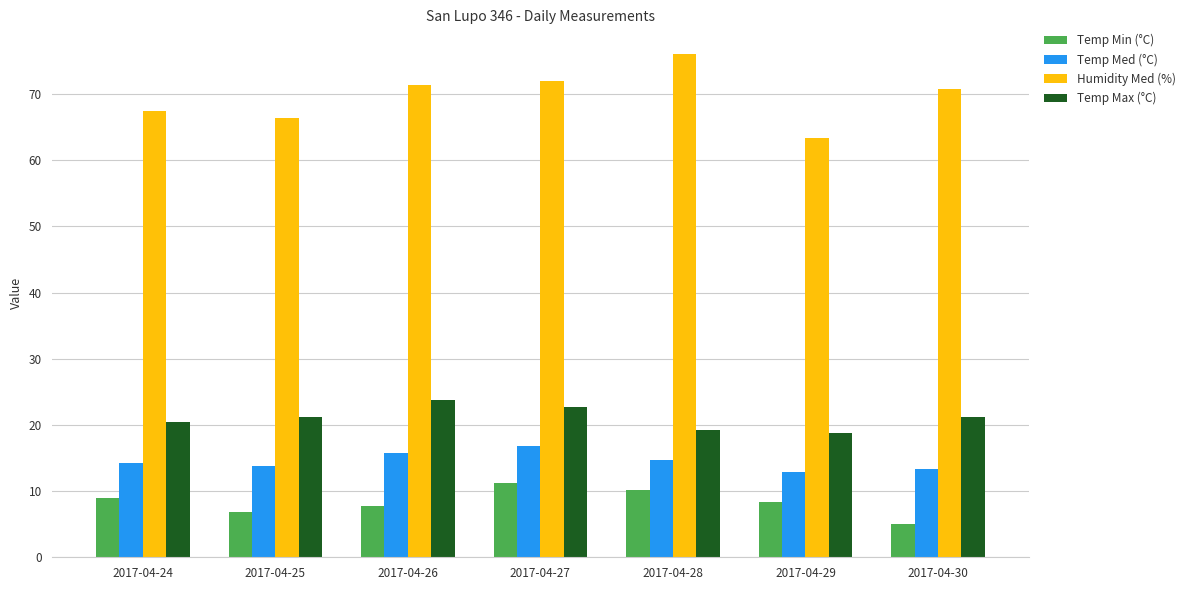

What is the difference between the second highest and minimum values in the Temp Med (°C) series?

2.9